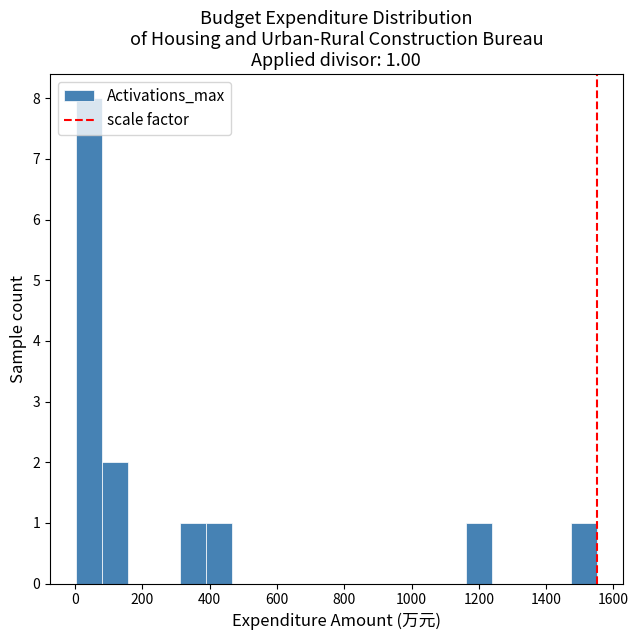

Around what value on the x-axis is the tallest bar? Give the approximate position of its centre, as read against the axis.

40